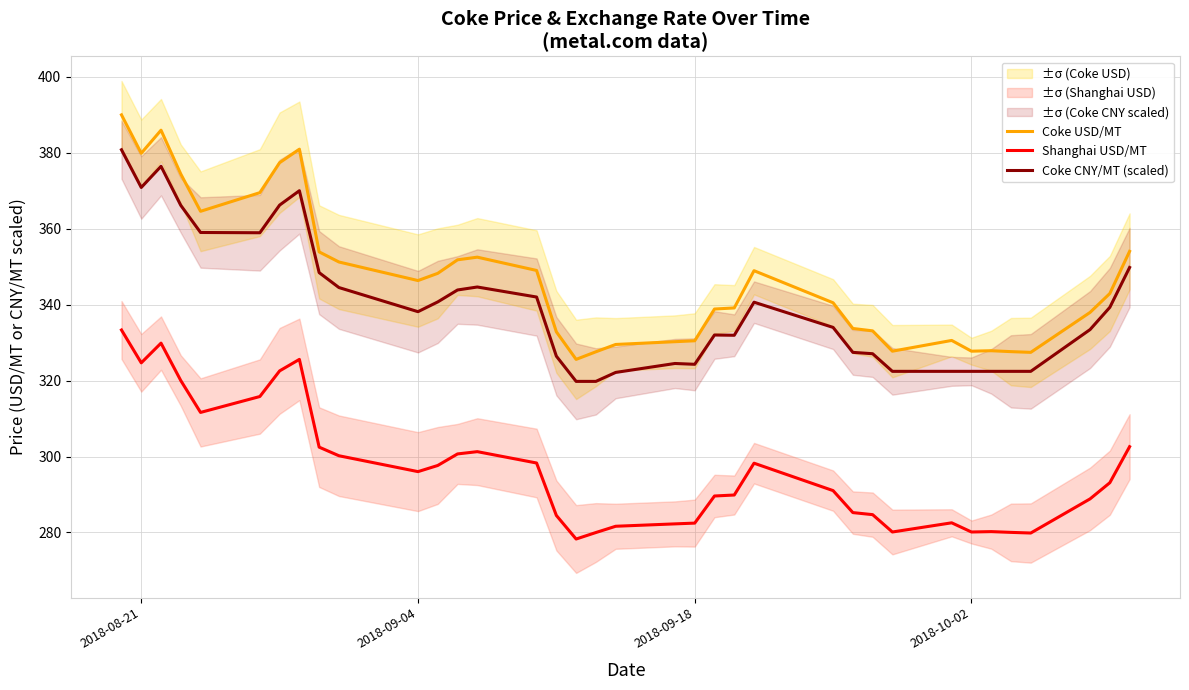

How many data points does each series have?

36